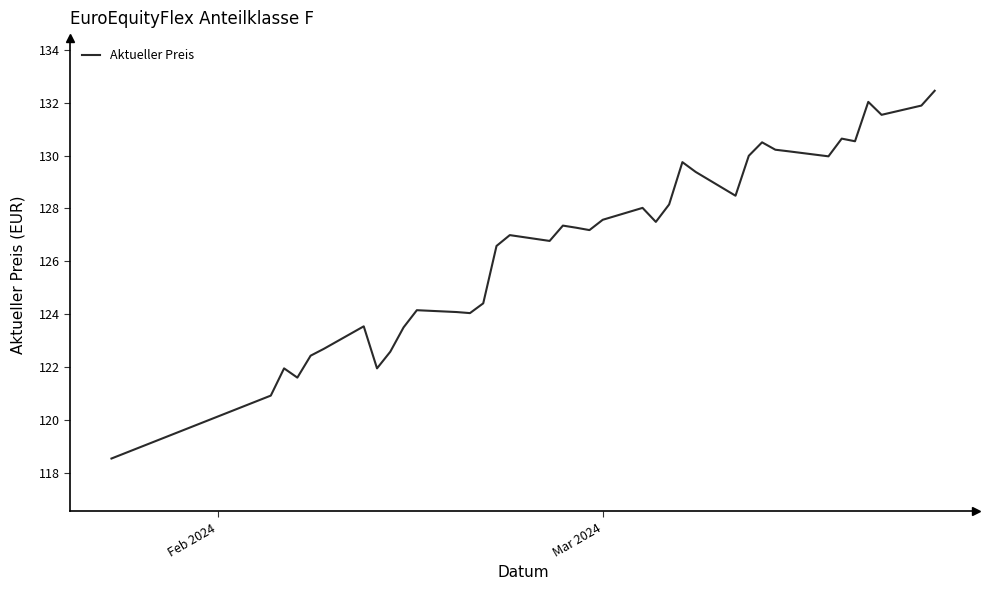

What is the minimum value shown in the chart?

118.5